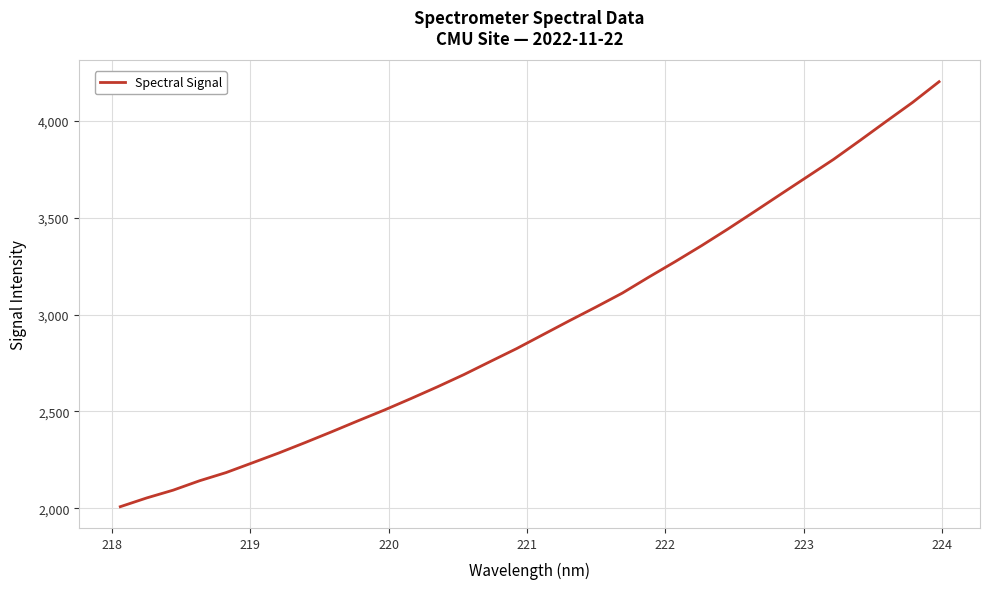

What is the difference between the maximum and minimum values?

2195.3